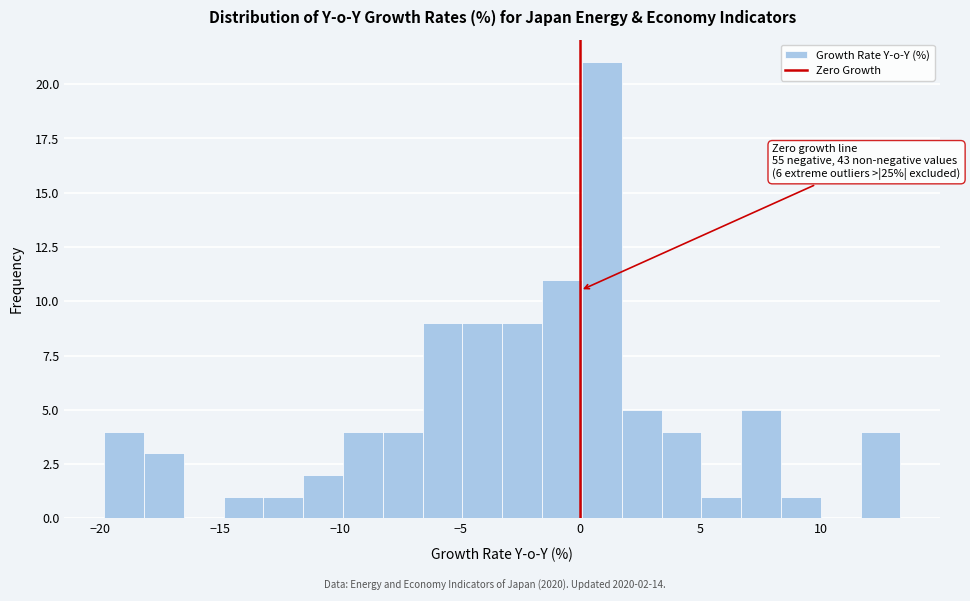

Around what value on the x-axis is the tallest bar? Give the approximate position of its centre, as read against the axis.

1.0